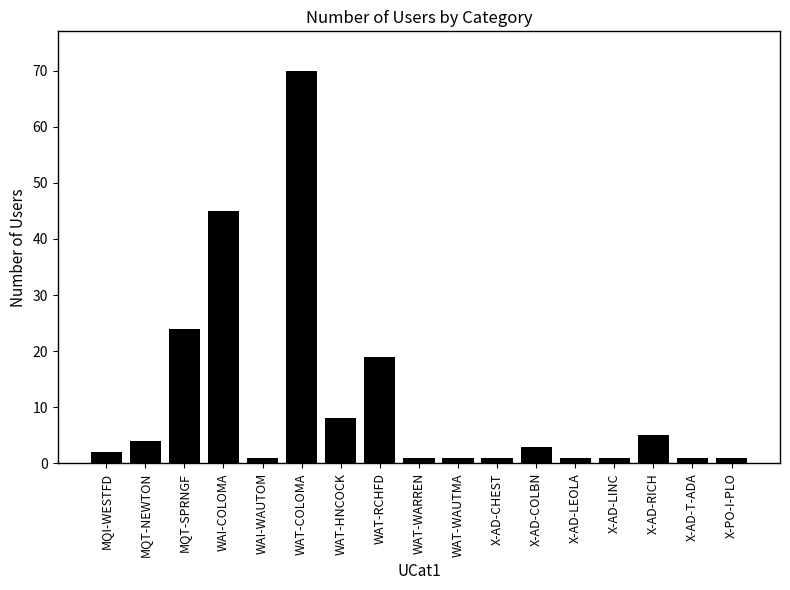

Reading left to right, list all the values displayed in this chart.

MQI-WESTFD=2	MQT-NEWTON=4	MQT-SPRNGF=24	WAI-COLOMA=45	WAI-WAUTOM=1	WAT-COLOMA=70	WAT-HNCOCK=8	WAT-RCHFD=19	WAT-WARREN=1	WAT-WAUTMA=1	X-AD-CHEST=1	X-AD-COLBN=3	X-AD-LEOLA=1	X-AD-LINC=1	X-AD-RICH=5	X-AD-T-ADA=1	X-PO-I-PLO=1